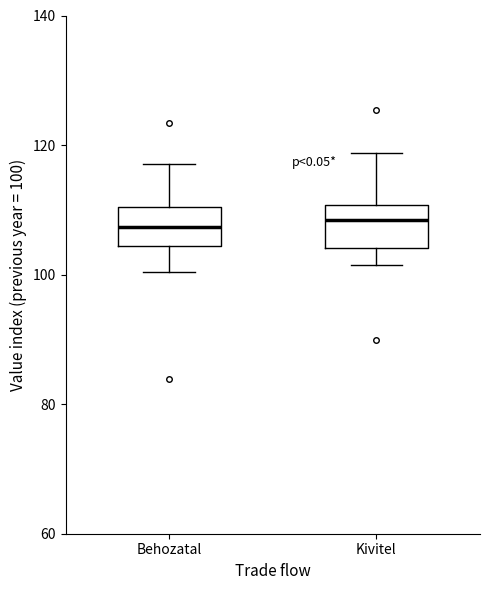

Reading left to right, read every box against the y-axis: the position of its median line, the range the box covers, and the ends of its whiskers. The values are not printed on the chart, so give them approximately, as read against the axis.

Behozatal: median 108, box 104 to 110, whiskers 100 to 118
Kivitel: median 108, box 104 to 110, whiskers 102 to 118